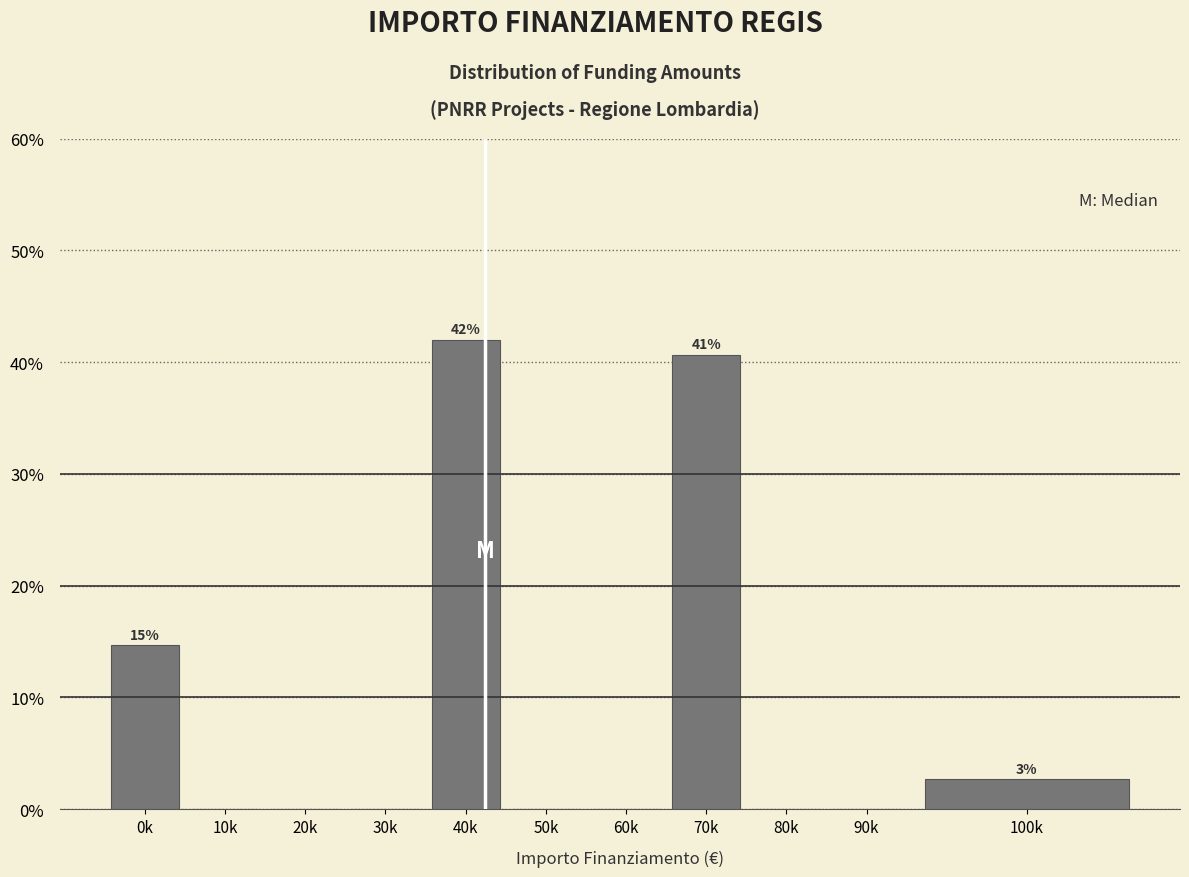

Reading left to right, transcribe all the data shown in this chart.

0k=14.7	10k=0.0	20k=0.0	30k=0.0	40k=42.0	50k=0.0	60k=0.0	70k=40.7	80k=0.0	90k=0.0	100k=2.7